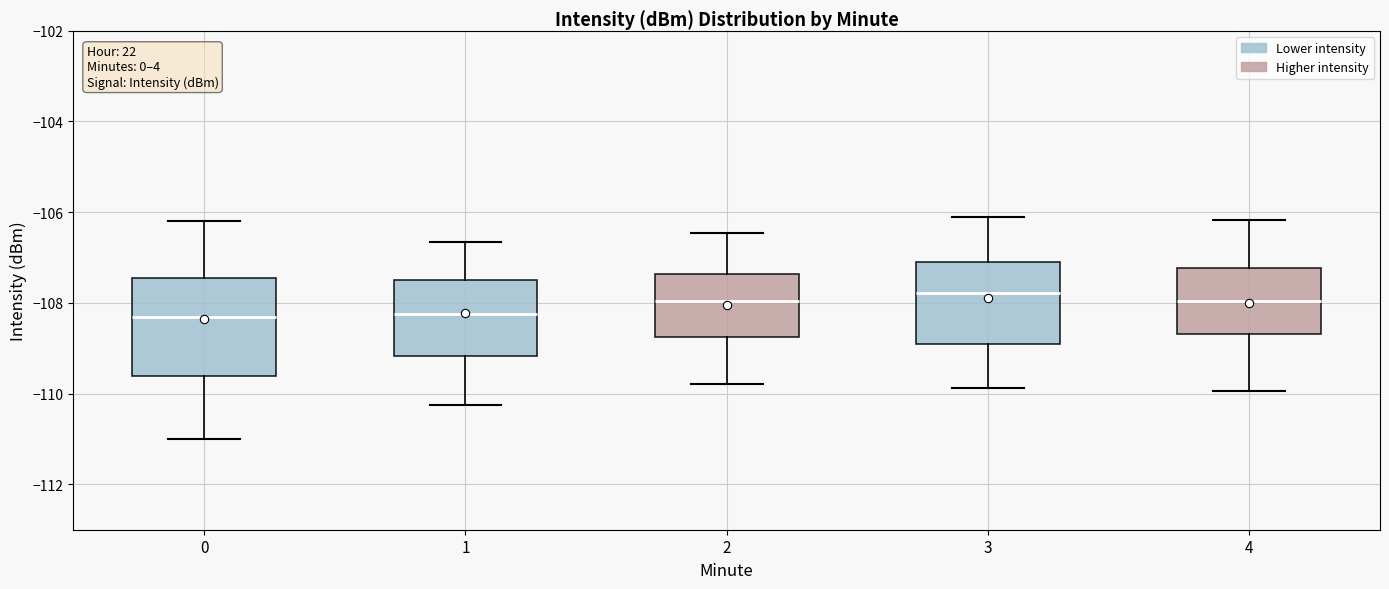

Which box is the tallest, from its lower edge to its upper edge?

0